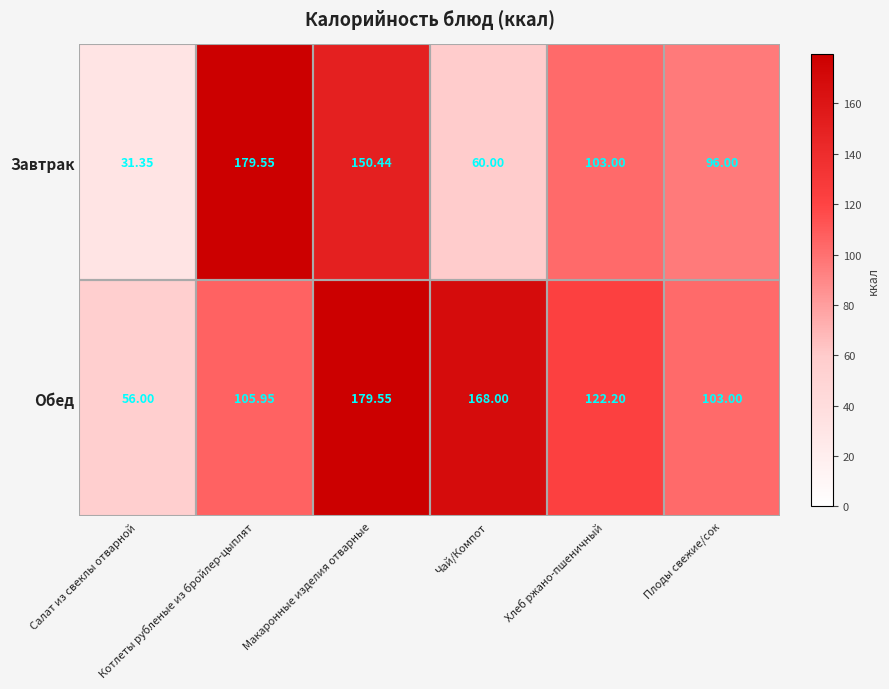

Count the number of data series in this chart.

2